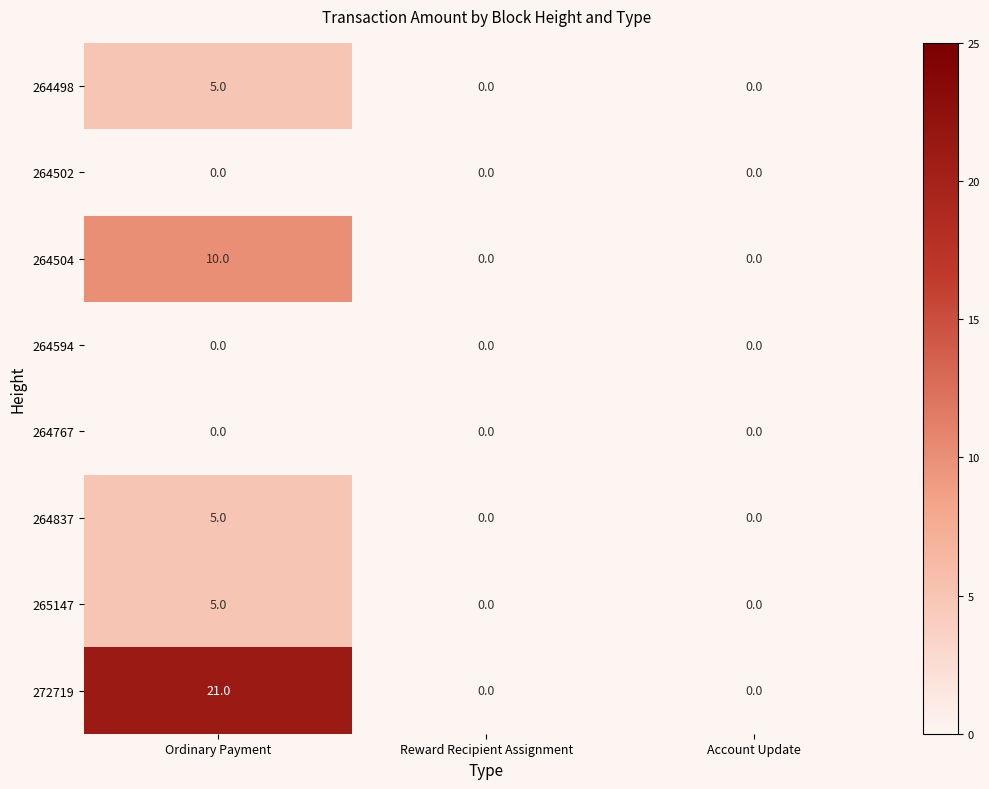

Count the 264504 values in the range 0 to 10.

3